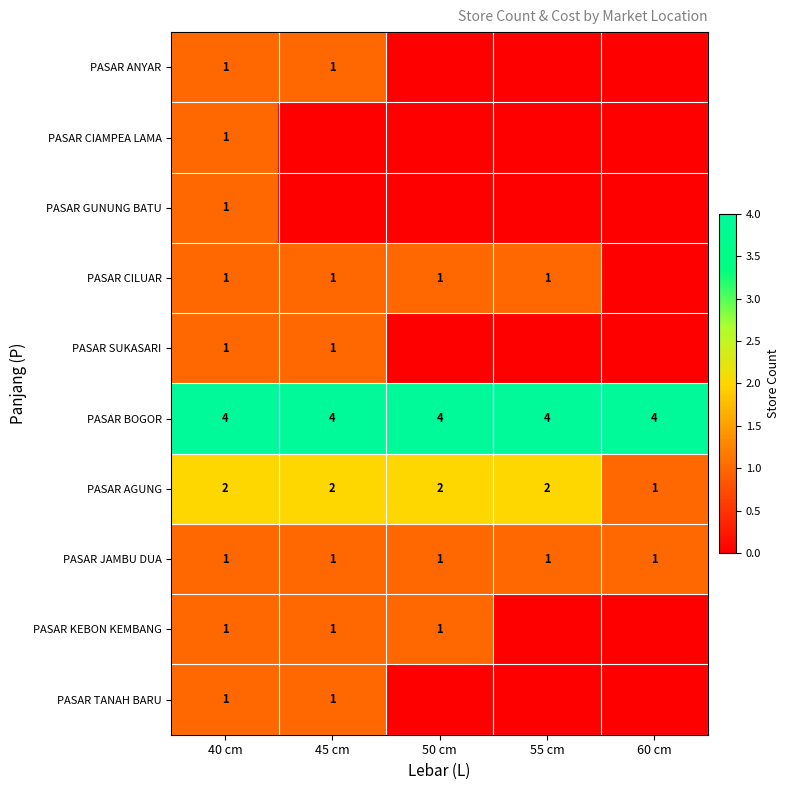

Which label corresponds to the smallest value in the chart?

50 cm